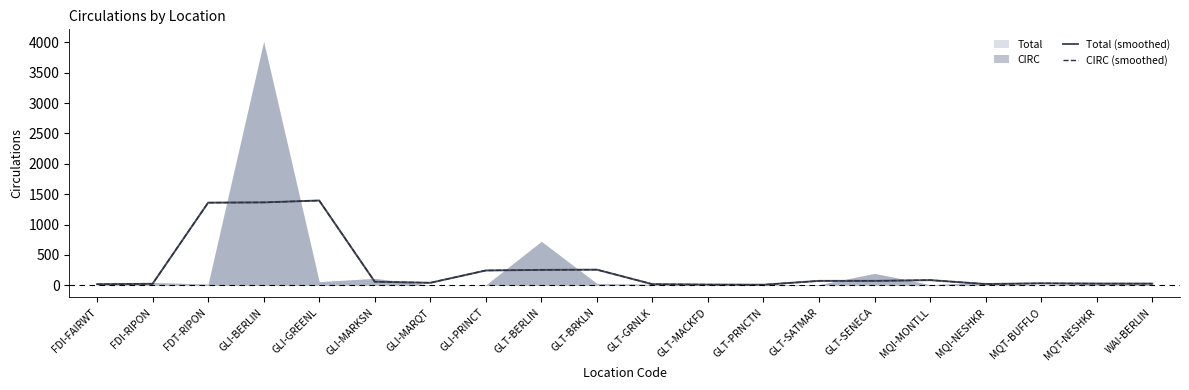

True or false: Total (smoothed) and CIRC (smoothed) intersect in this chart.

False